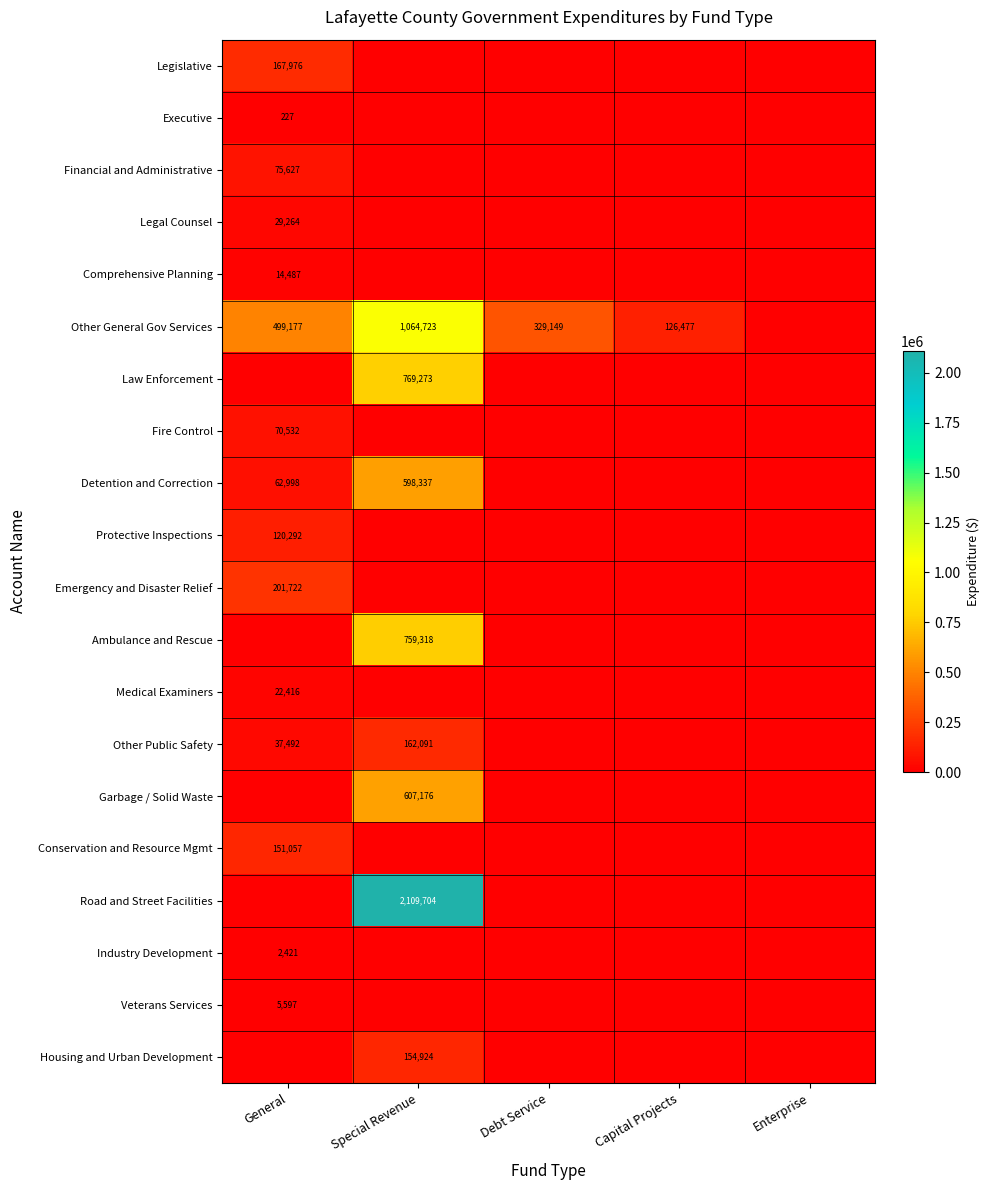

The value of Other General Gov Services at Debt Service is 186053. True or false?

False